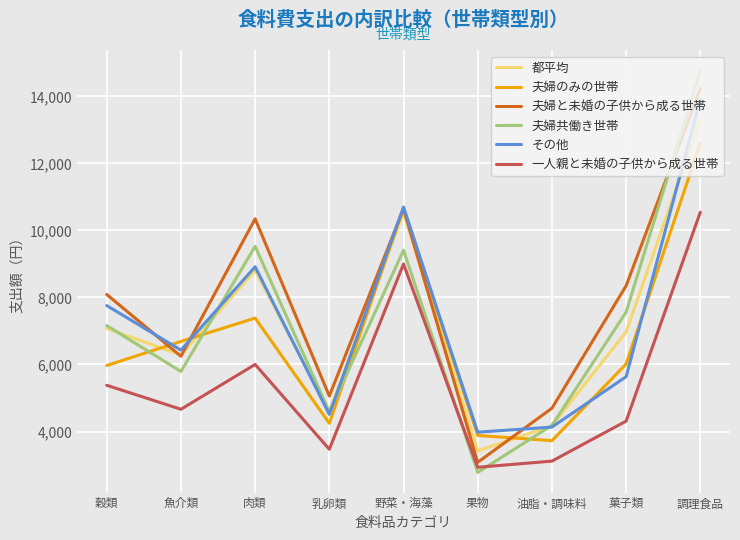

Where is 夫婦のみの世帯 nearest to the value 8166?

肉類